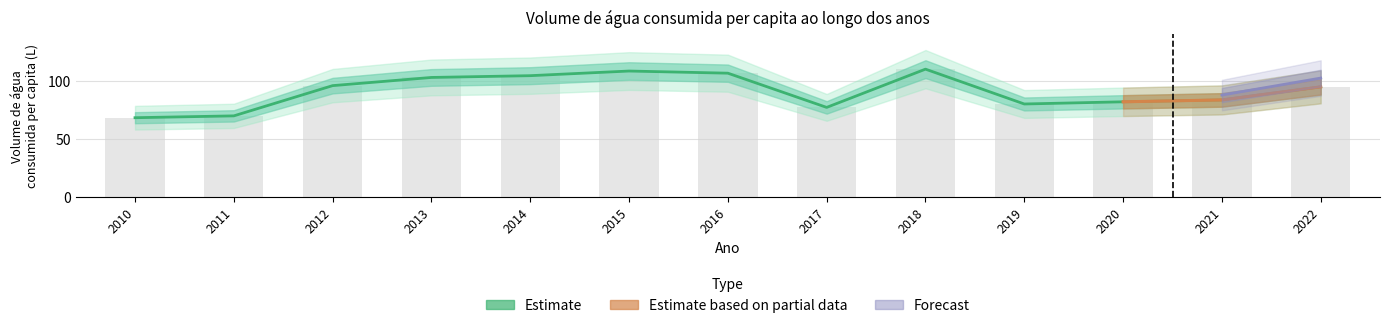

Reading left to right, list all the values displayed in this chart.

68.1	69.7	95.8	102.8	104.4	108.4	106.5	77.0	110.0	80.0	81.8	83.5	94.7